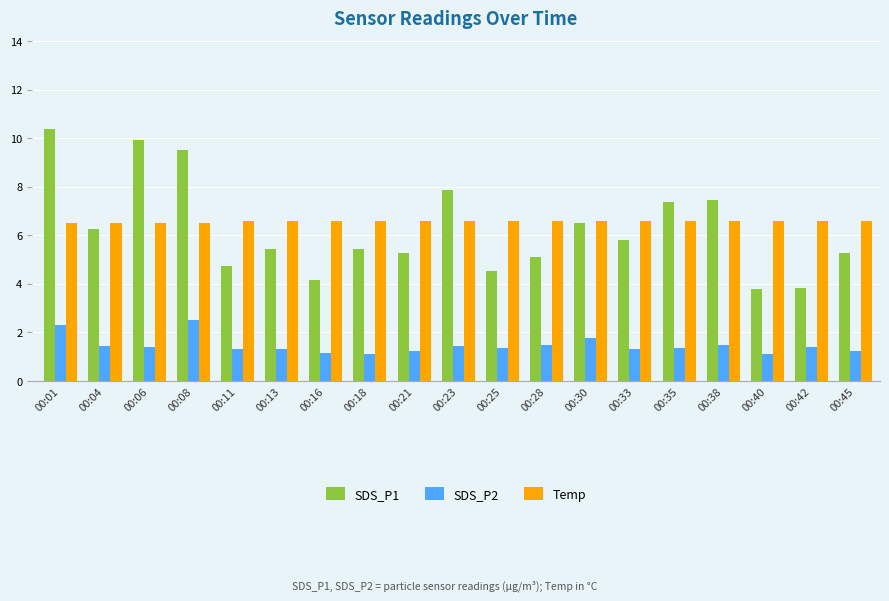

At which category is the sum across all series the highest?

00:01